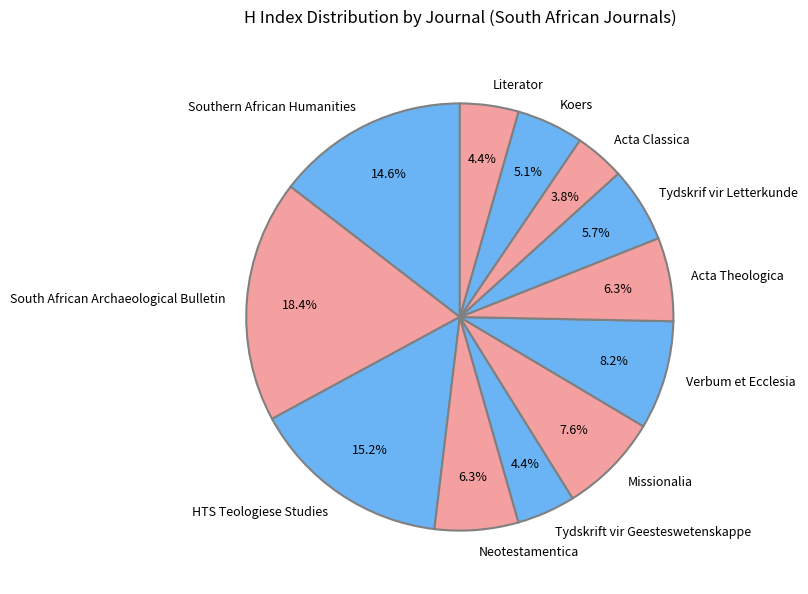

Which category has the smallest portion of the pie?

Acta Classica